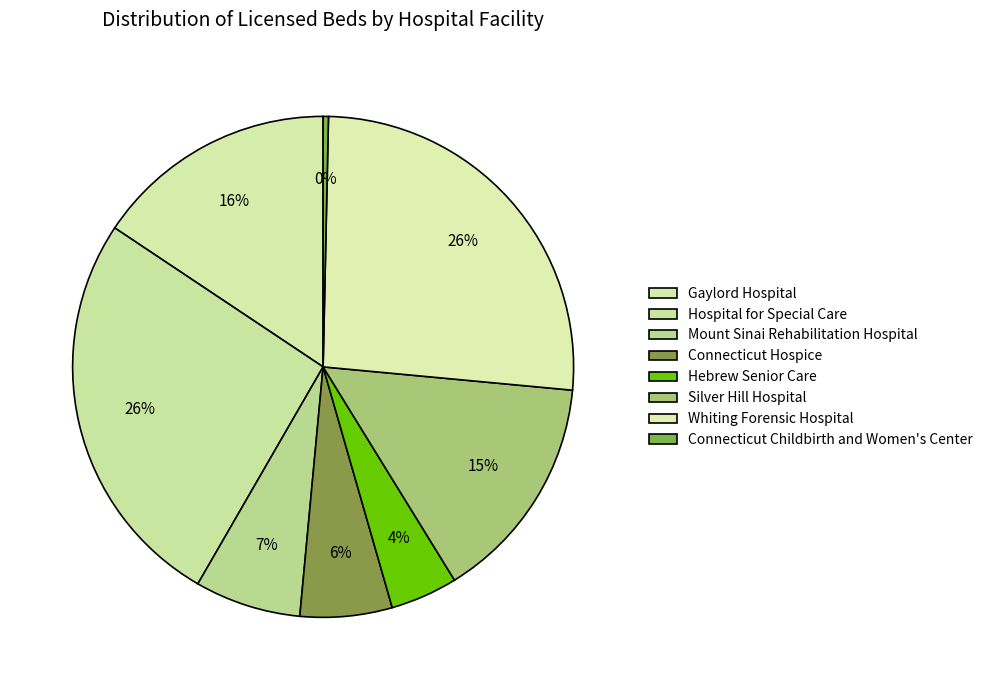

How many segments does this pie chart have?

8